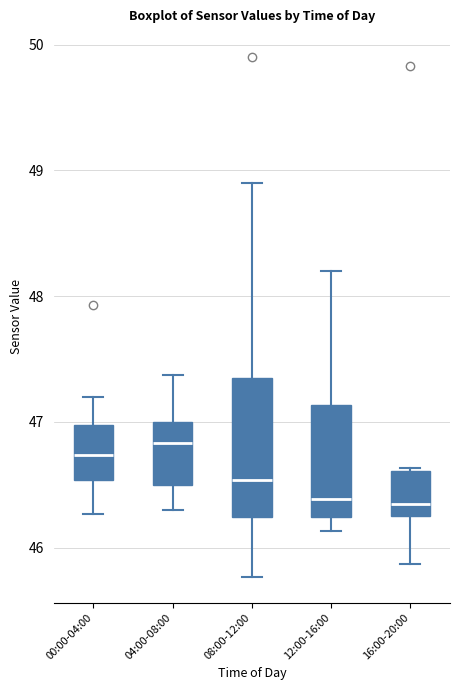

Reading left to right, transcribe this box plot: for each box, give where its median line is, the range the box spans, and where its two whiskers end, as read against the y-axis. The values are not printed on the chart, so give them approximately, as read against the axis.

00:00-04:00: median 46.7, box 46.5 to 47.0, whiskers 46.3 to 47.2
04:00-08:00: median 46.8, box 46.5 to 47.0, whiskers 46.3 to 47.4
08:00-12:00: median 46.5, box 46.2 to 47.3, whiskers 45.8 to 48.9
12:00-16:00: median 46.4, box 46.2 to 47.1, whiskers 46.1 to 48.2
16:00-20:00: median 46.4, box 46.3 to 46.6, whiskers 45.9 to 46.6